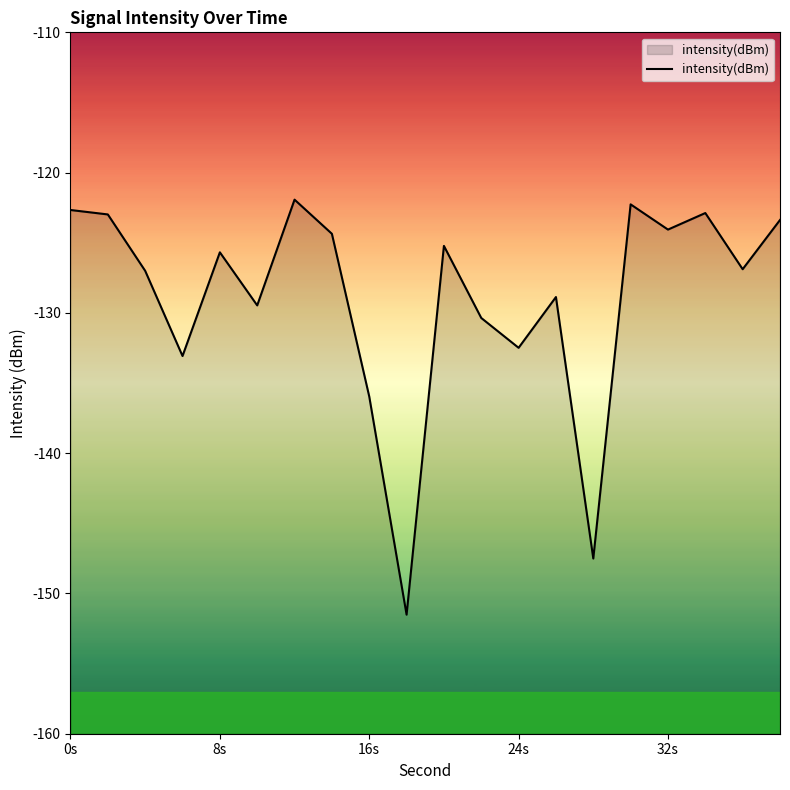

What is the sum of all values?

-2578.6